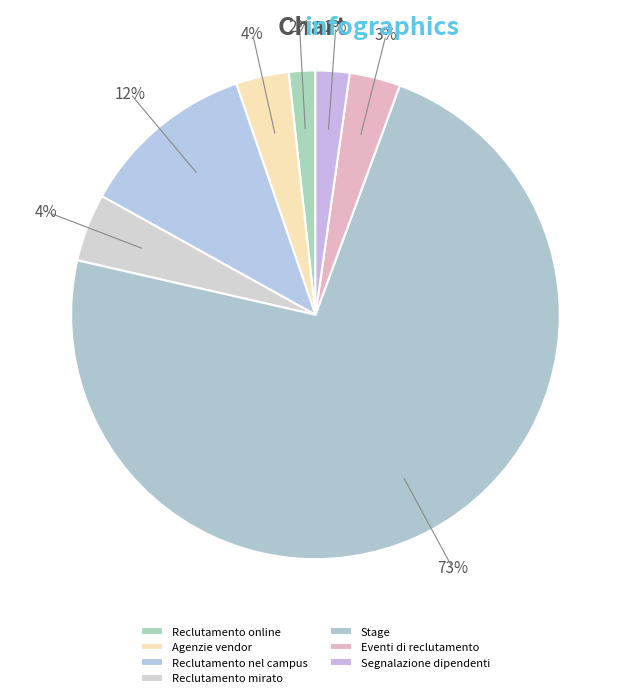

How many segments does this pie chart have?

7